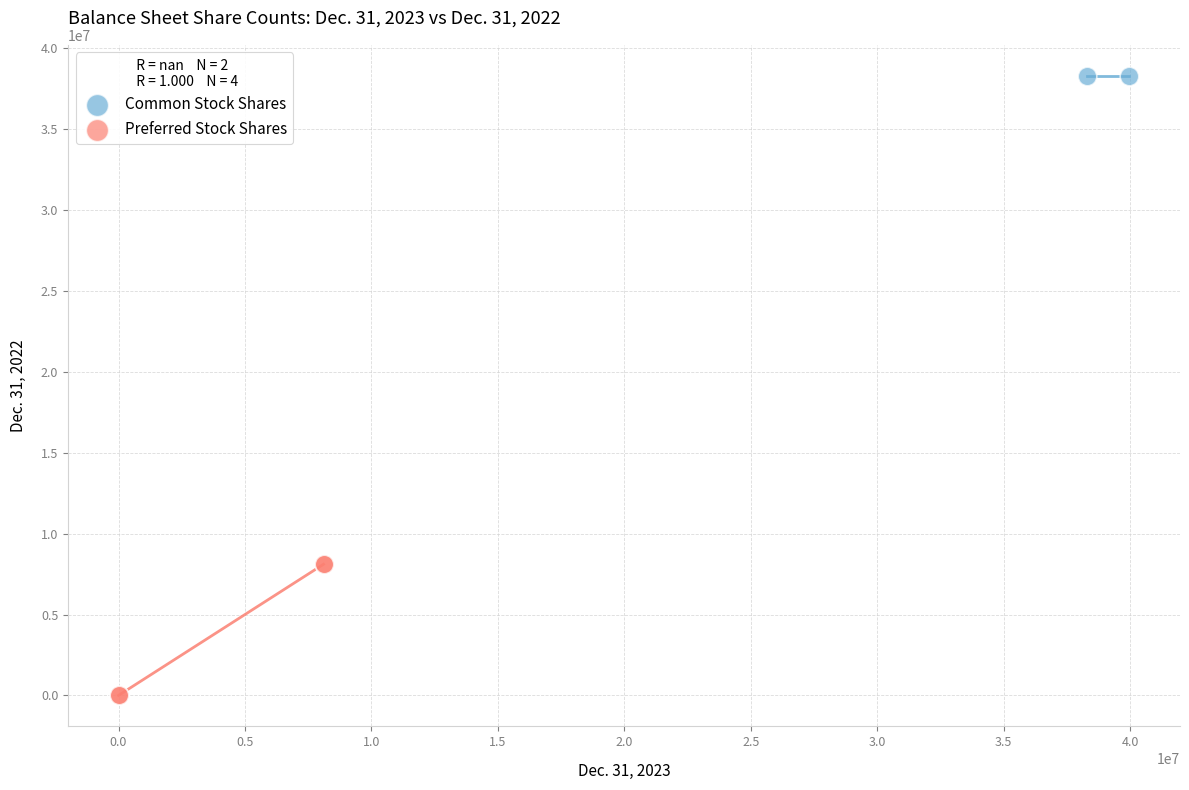

Which series contains the lowest Y value?

Preferred Stock Shares